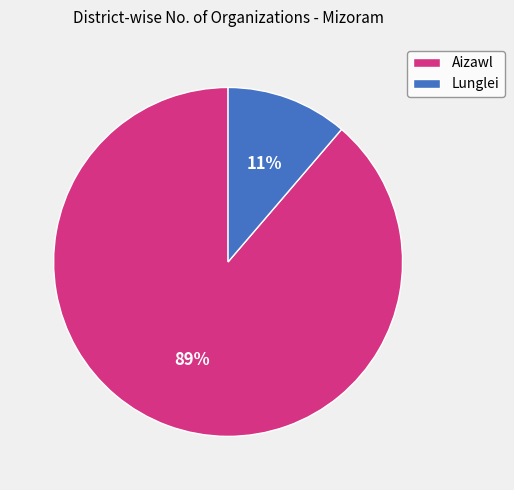

To the nearest percent, what percentage of the pie is Lunglei?

11%